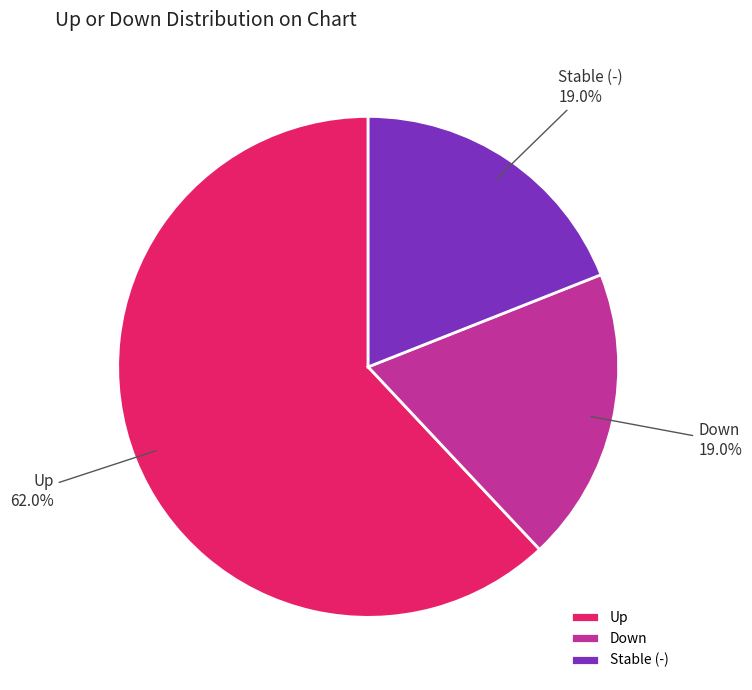

What percentage do Stable (-) and Up together represent?

81.0%